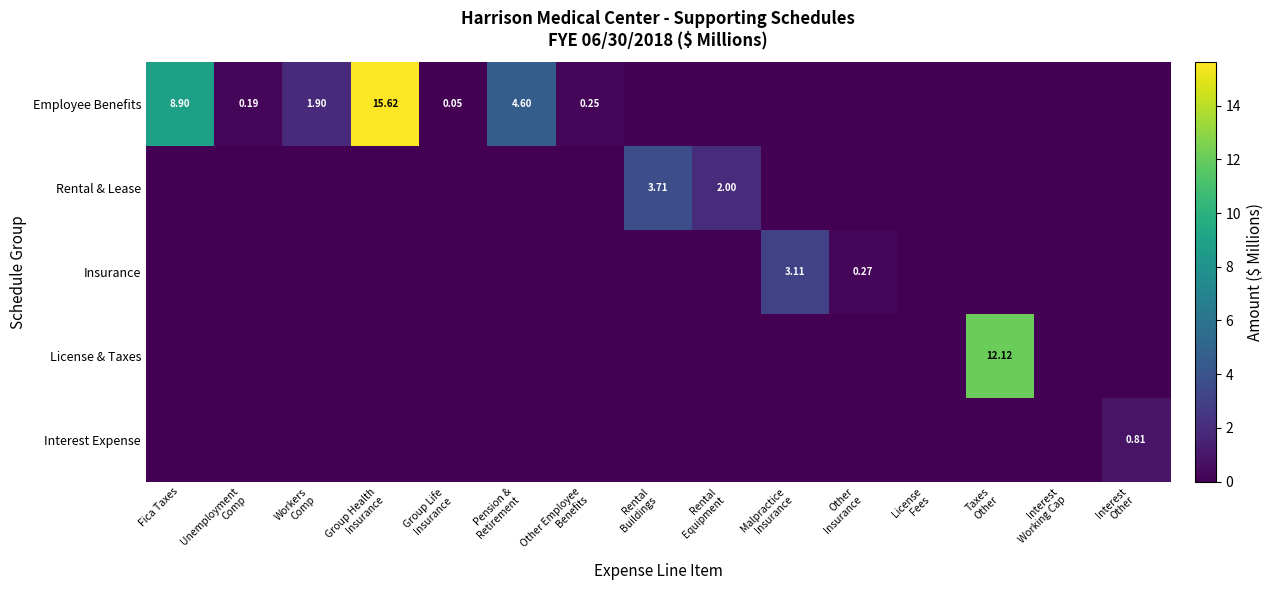

What is the difference between the maximum and minimum values in the Rental & Lease series?

3.7